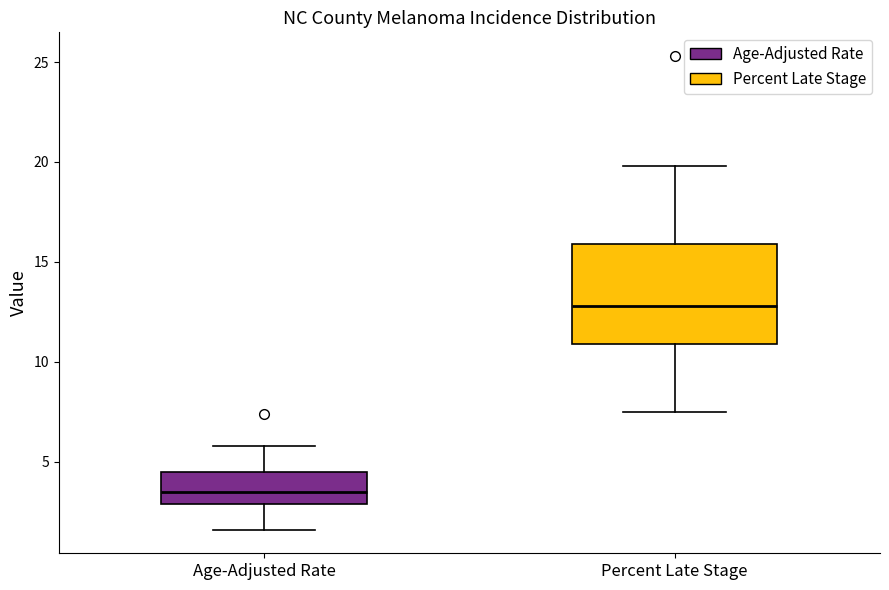

Comparing the boxes themselves (not the whiskers), which one is the tallest?

Percent Late Stage